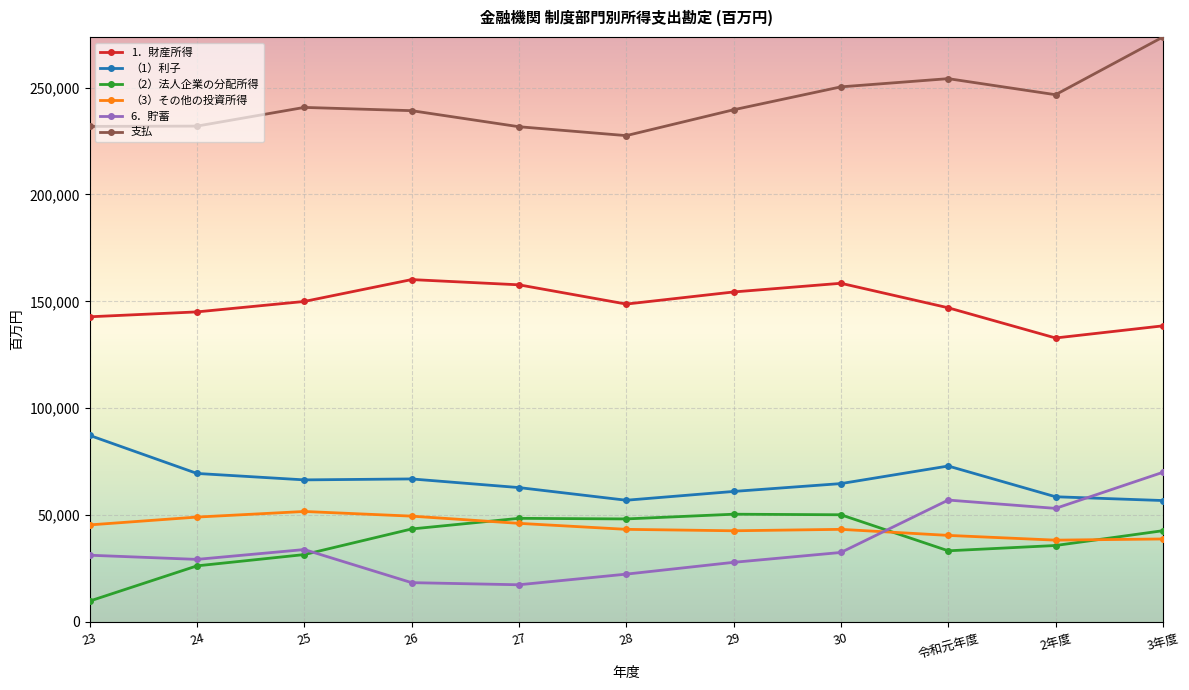

True or false: （2）法人企業の分配所得 and 支払 cross at least once.

False